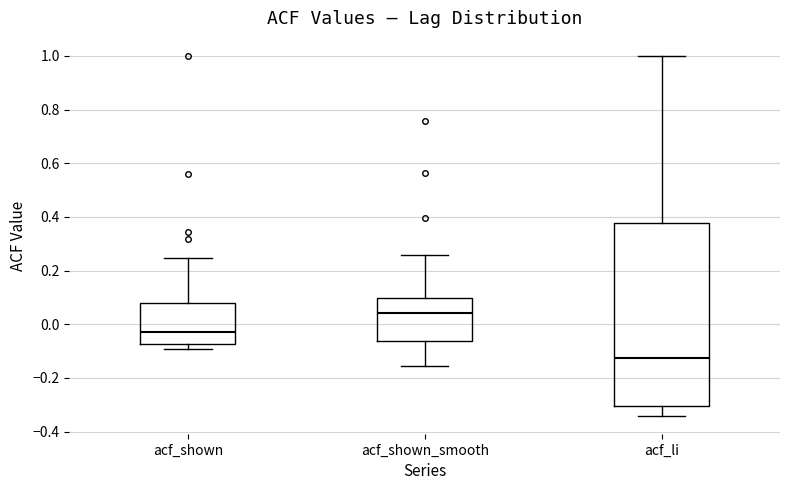

Reading left to right, transcribe this box plot: for each box, give where its median line is, the range the box spans, and where its two whiskers end, as read against the y-axis. The values are not printed on the chart, so give them approximately, as read against the axis.

acf_shown: median -0.02, box -0.08 to 0.08, whiskers -0.10 to 0.24
acf_shown_smooth: median 0.04, box -0.06 to 0.10, whiskers -0.16 to 0.26
acf_li: median -0.12, box -0.30 to 0.38, whiskers -0.34 to 1.00